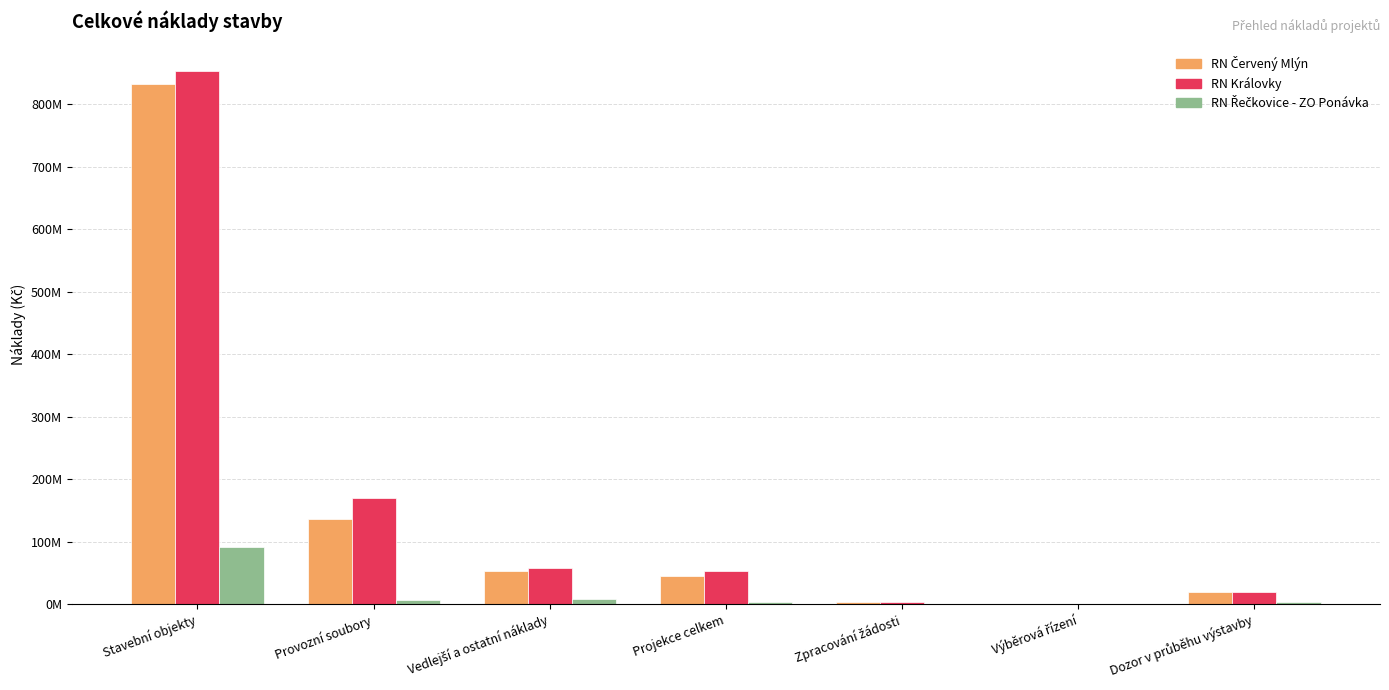

What is the difference between the RN Řečkovice - ZO Ponávka values at Stavební objekty and Dozor v průběhu výstavby?

88239000